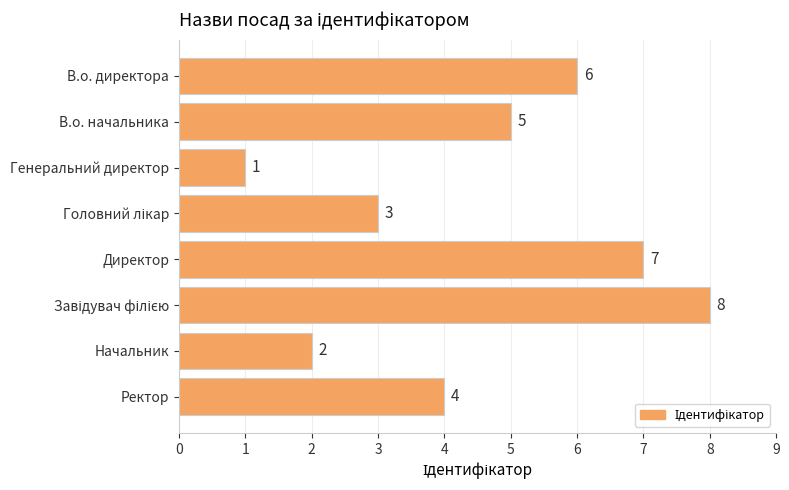

True or false: the data shows 2 at Начальник.

True